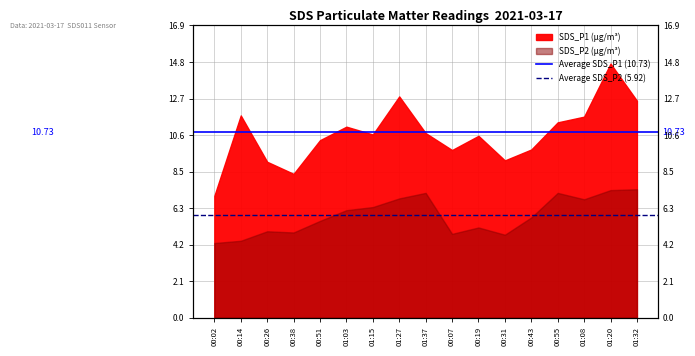

Is it true that Average SDS_P1 (10.73) equals 18.0 at 00:02?

False